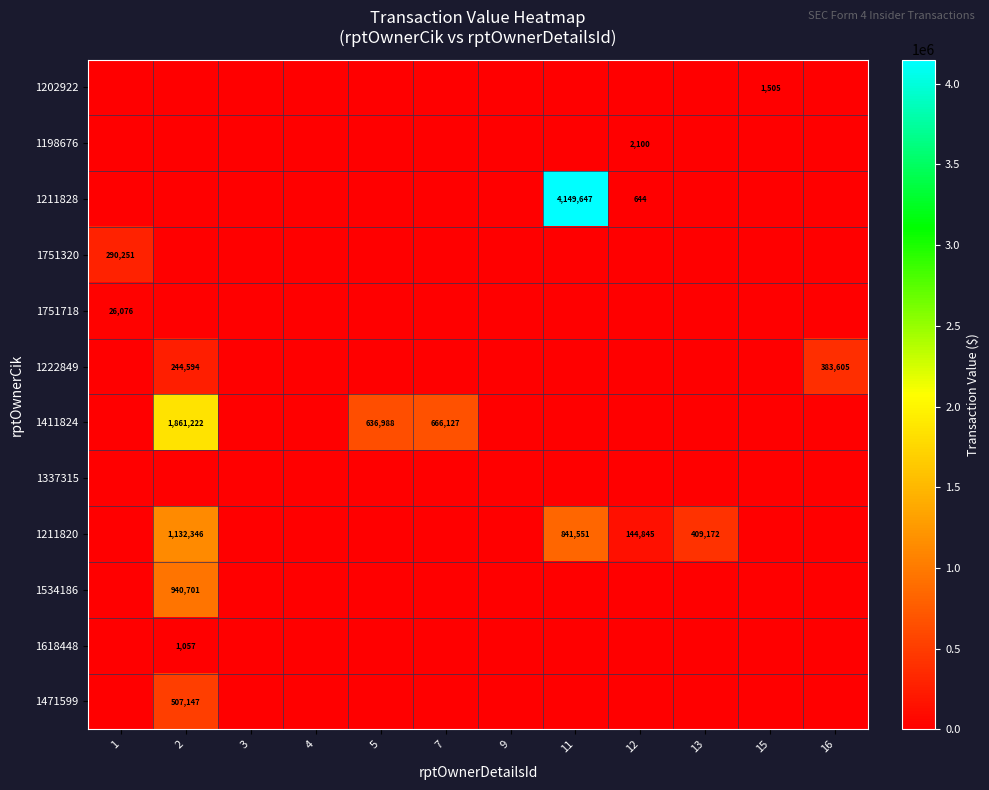

Is it true that 1211820 equals 229381 at 12?

False